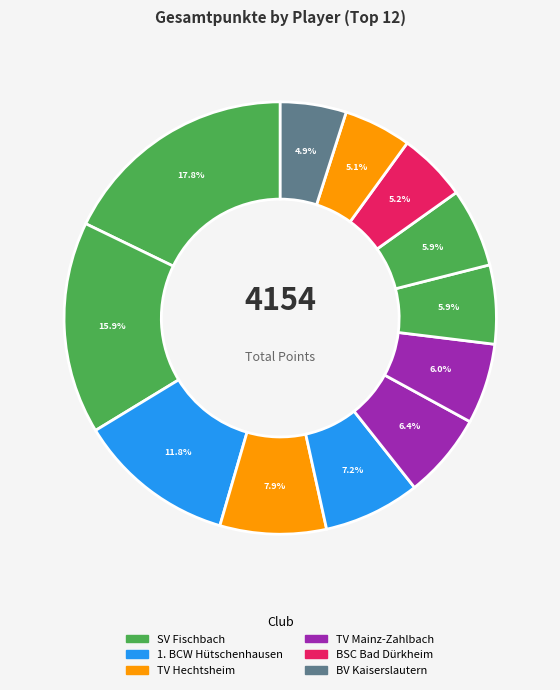

How many segments does this pie chart have?

12